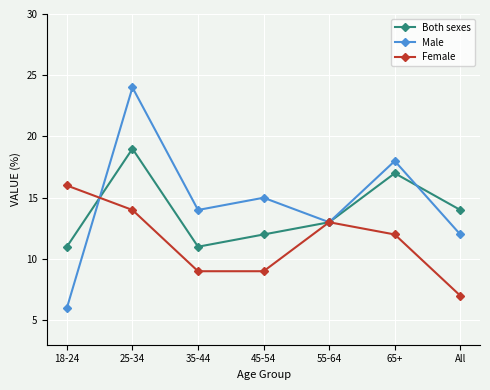

What is the sum of all Female values?

80